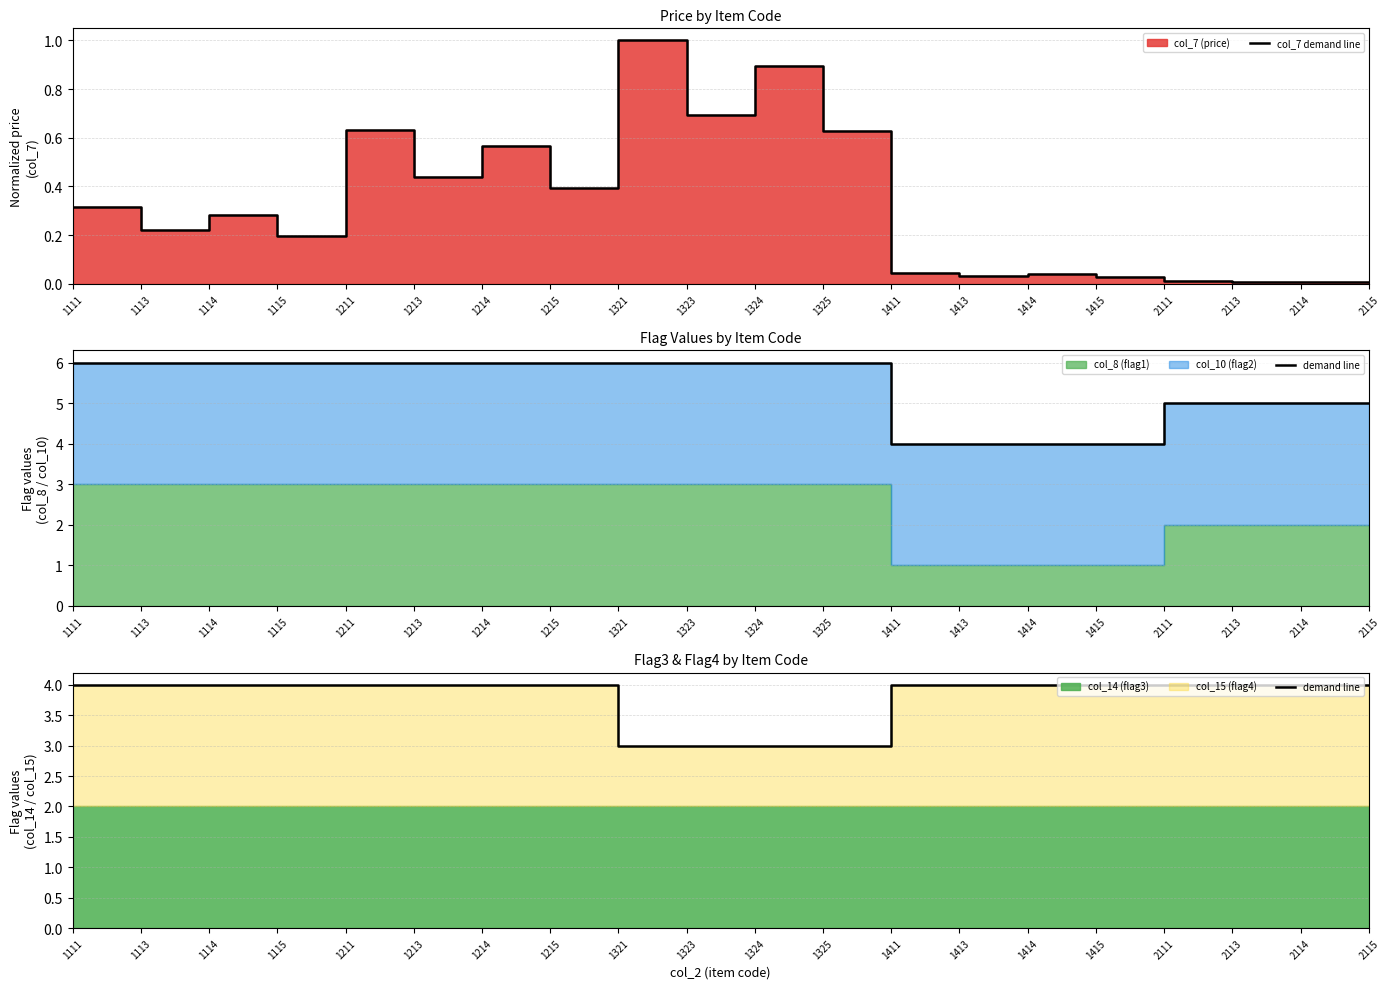

At how many categories does at least one series exceed 1?

20